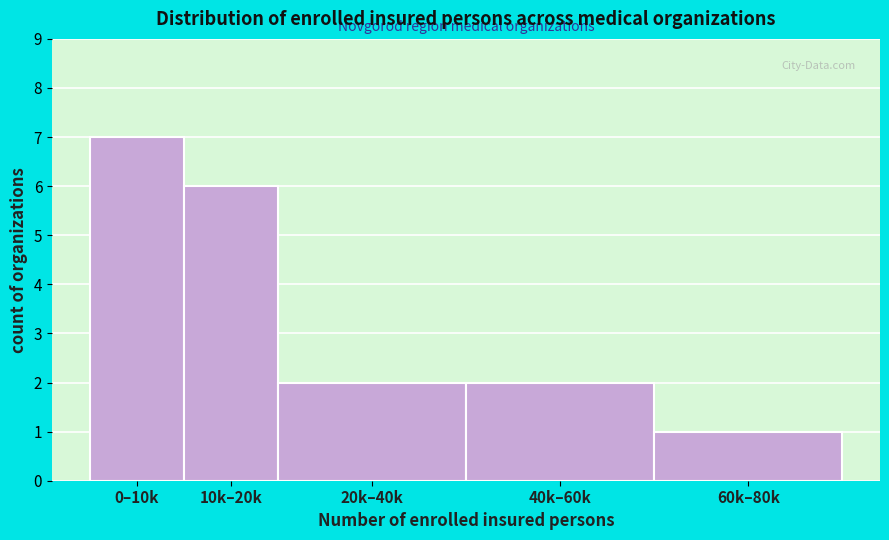

Reading right to left, transcribe all the data shown in this chart.

60k–80k=1	40k–60k=2	20k–40k=2	10k–20k=6	0–10k=7